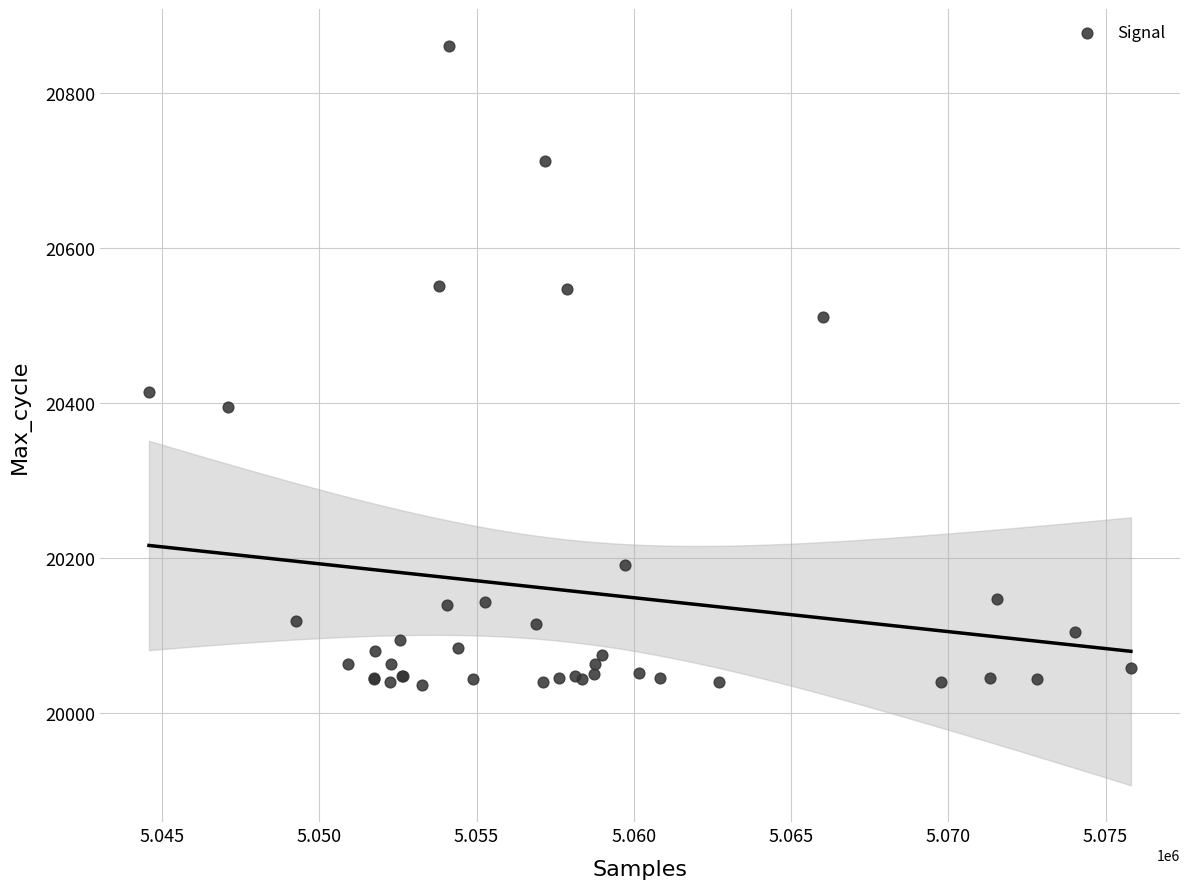

What Y value in the scatter plot is closest to 20448?

20415